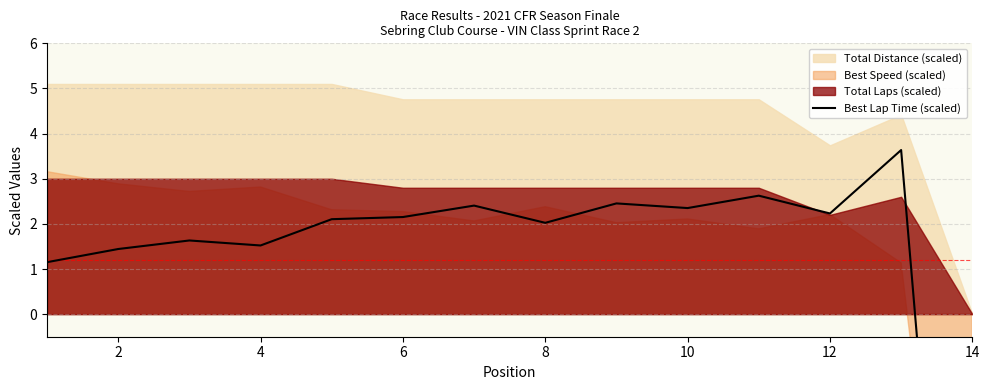

Where is the first local maximum?

4